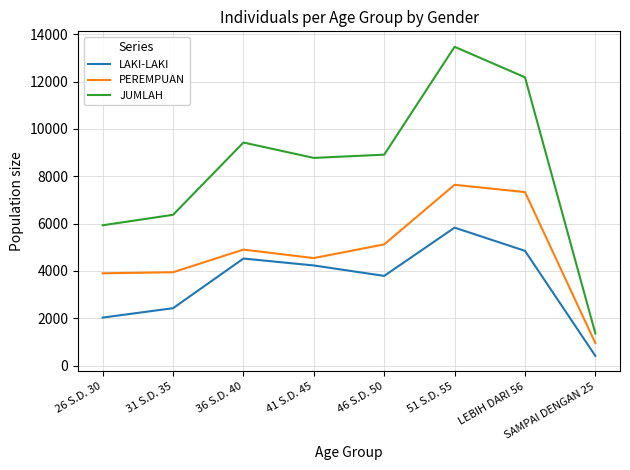

At which label does LAKI-LAKI first exceed 4231?

36 S.D. 40